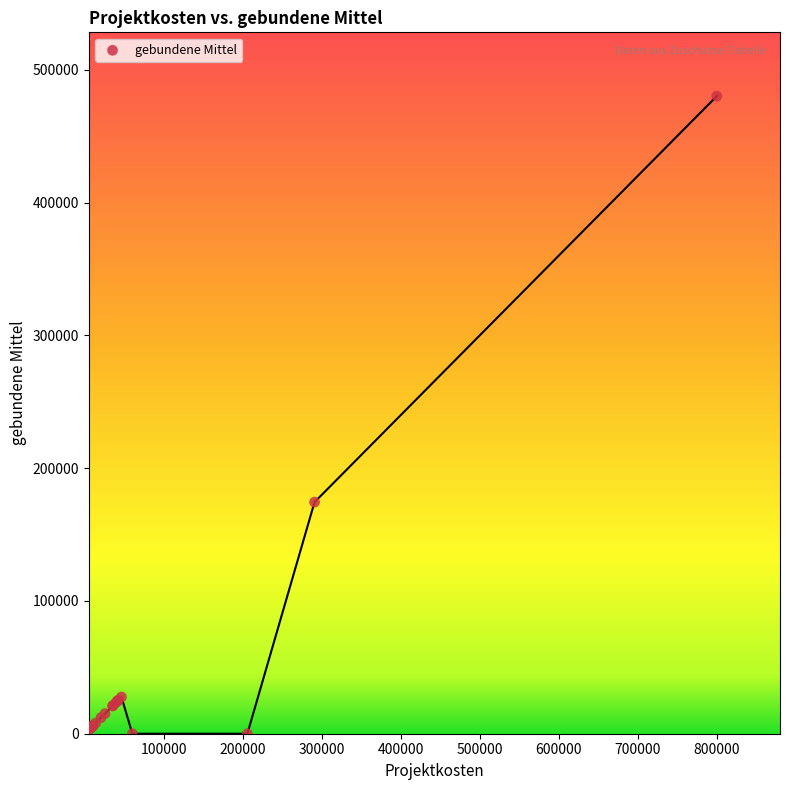

What Y value in the scatter plot is closest to 240093?

174418.0